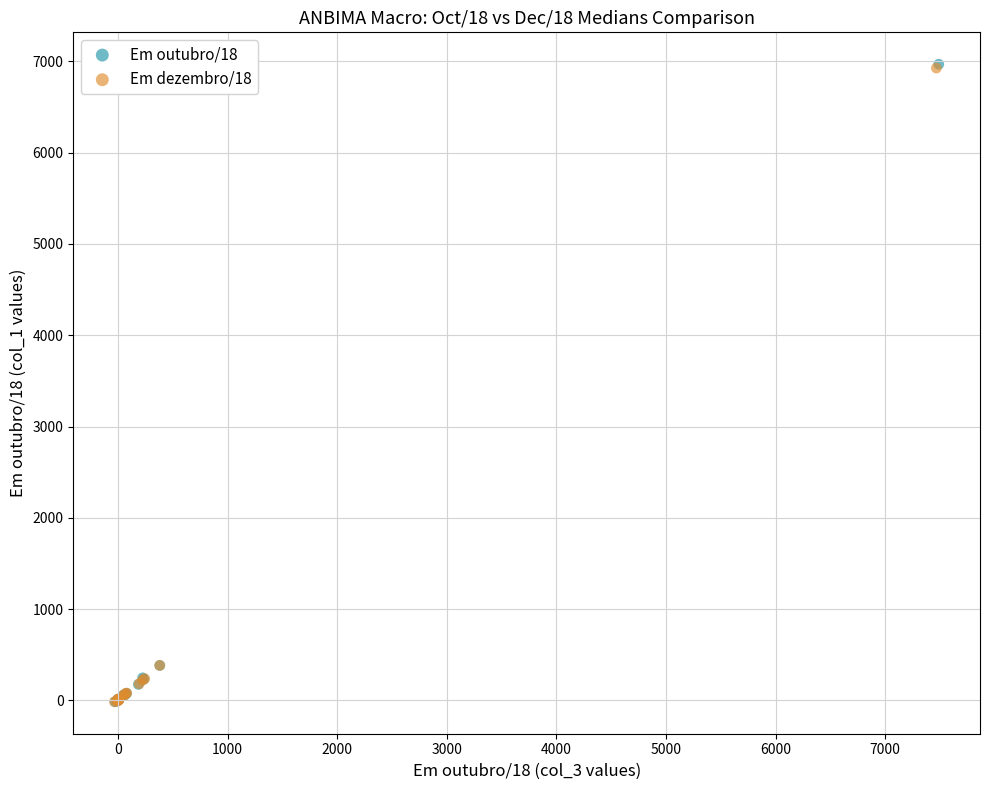

Which series has the widest spread of Y values?

Em outubro/18